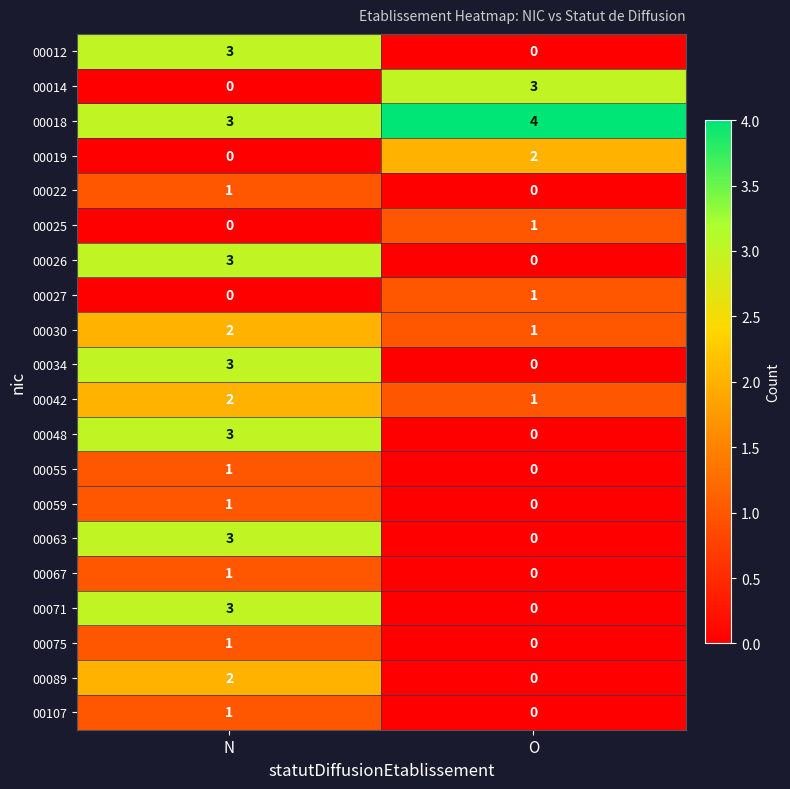

At how many categories does at least one series exceed 0?

2